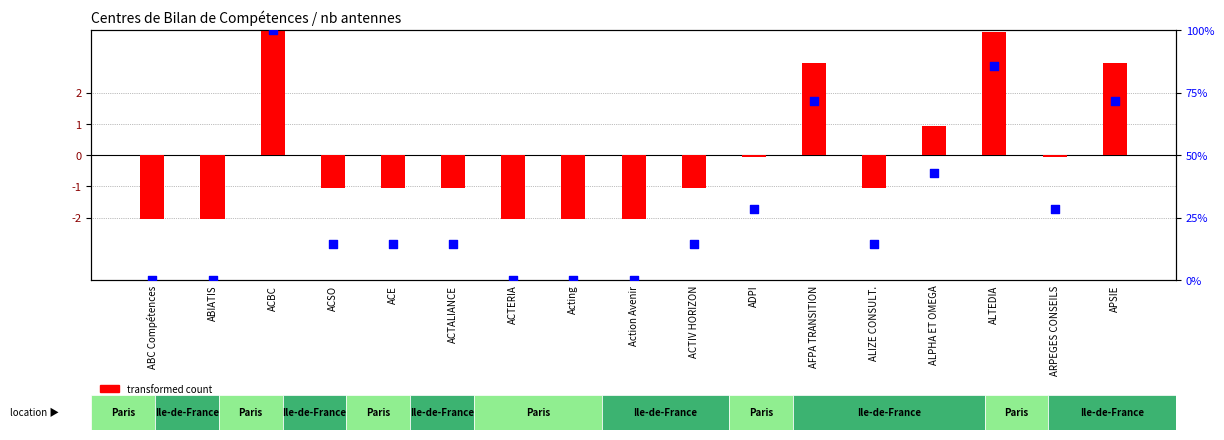

Which series has the largest Y range (max minus min)?

percentile rank within the sample